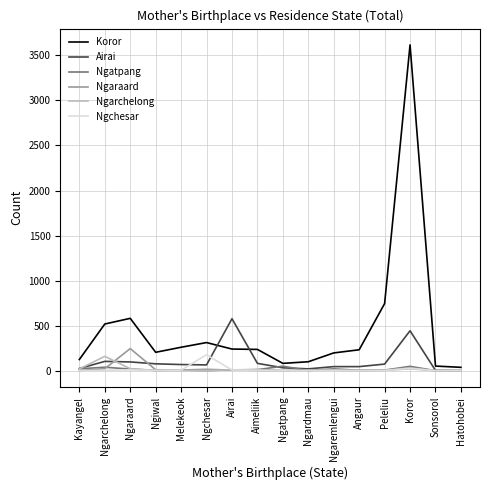

At which category does the chart reach its peak across all series?

Koror